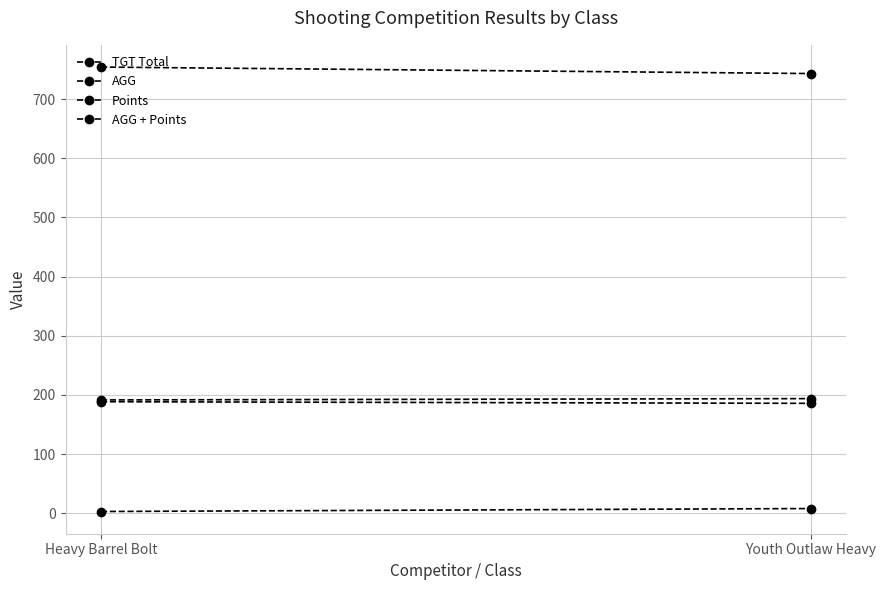

What is the label of the 2nd point from the right?

Heavy Barrel Bolt